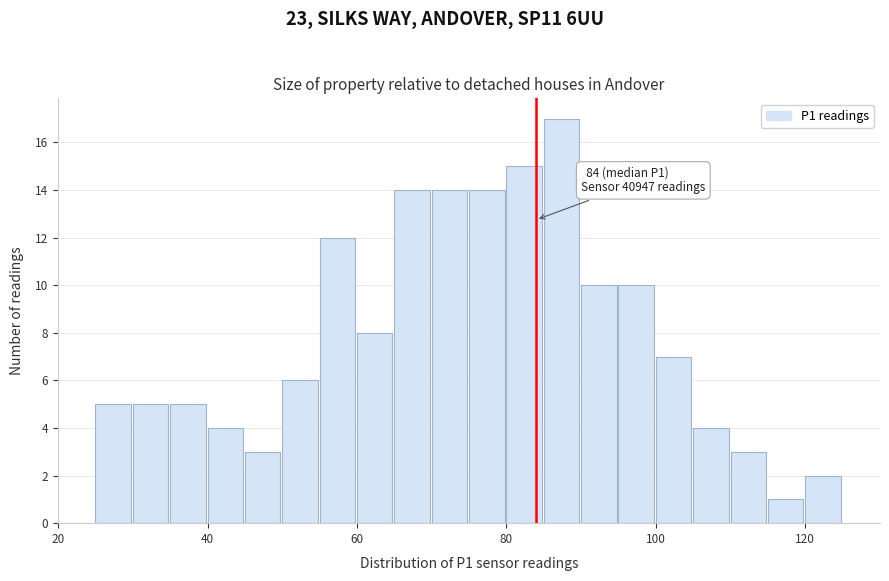

Read against the x-axis, roughly where is the centre of the tallest bar?

88